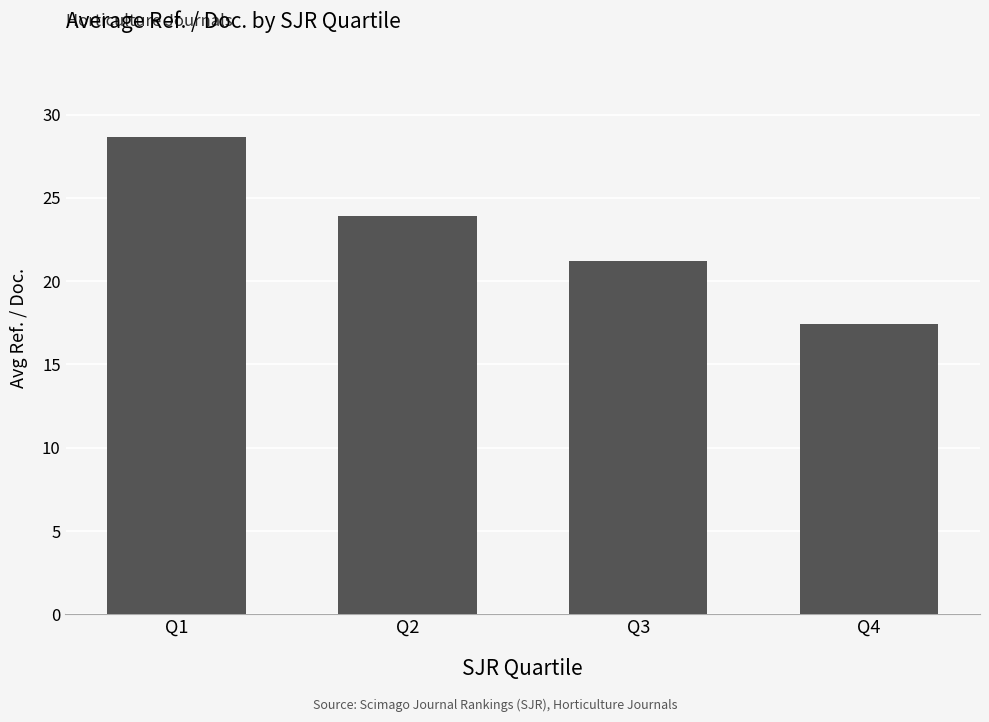

Where is the data nearest to the value 23?

Q2